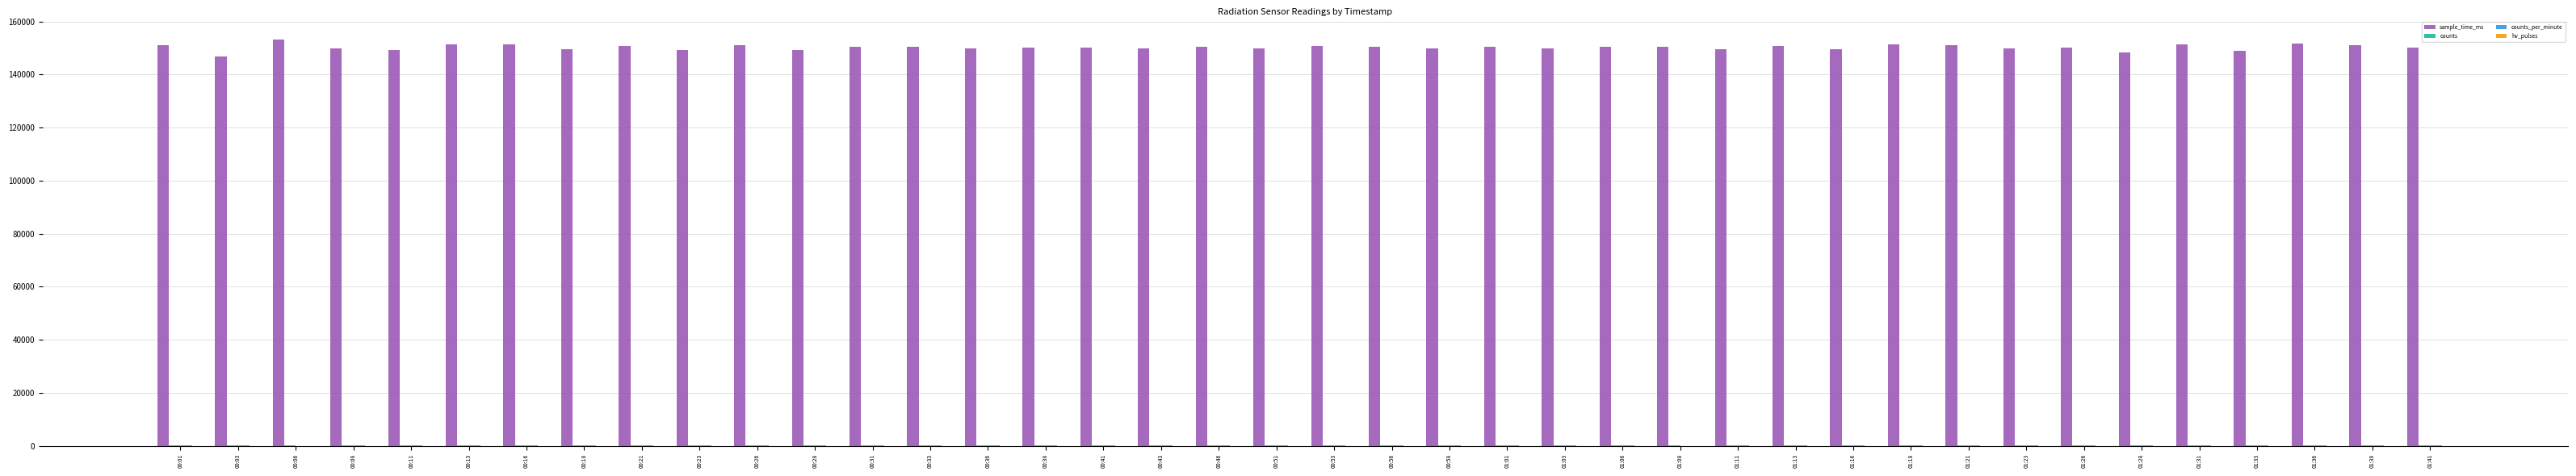

Which series has the largest total across all categories?

sample_time_ms